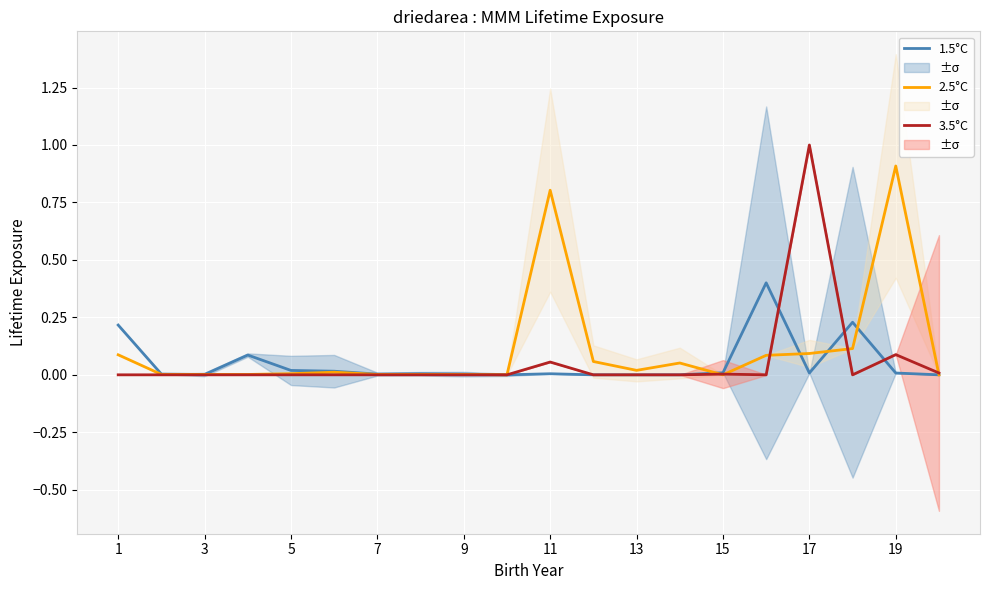

How many positive values does the 3.5°C series have?

5